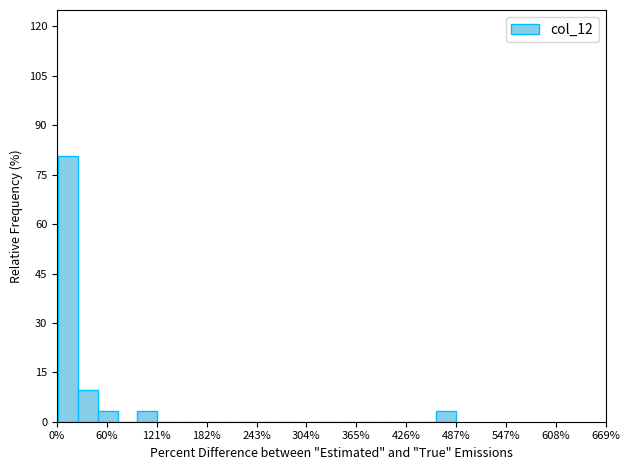

Around what value on the x-axis is the tallest bar? Give the approximate position of its centre, as read against the axis.

10